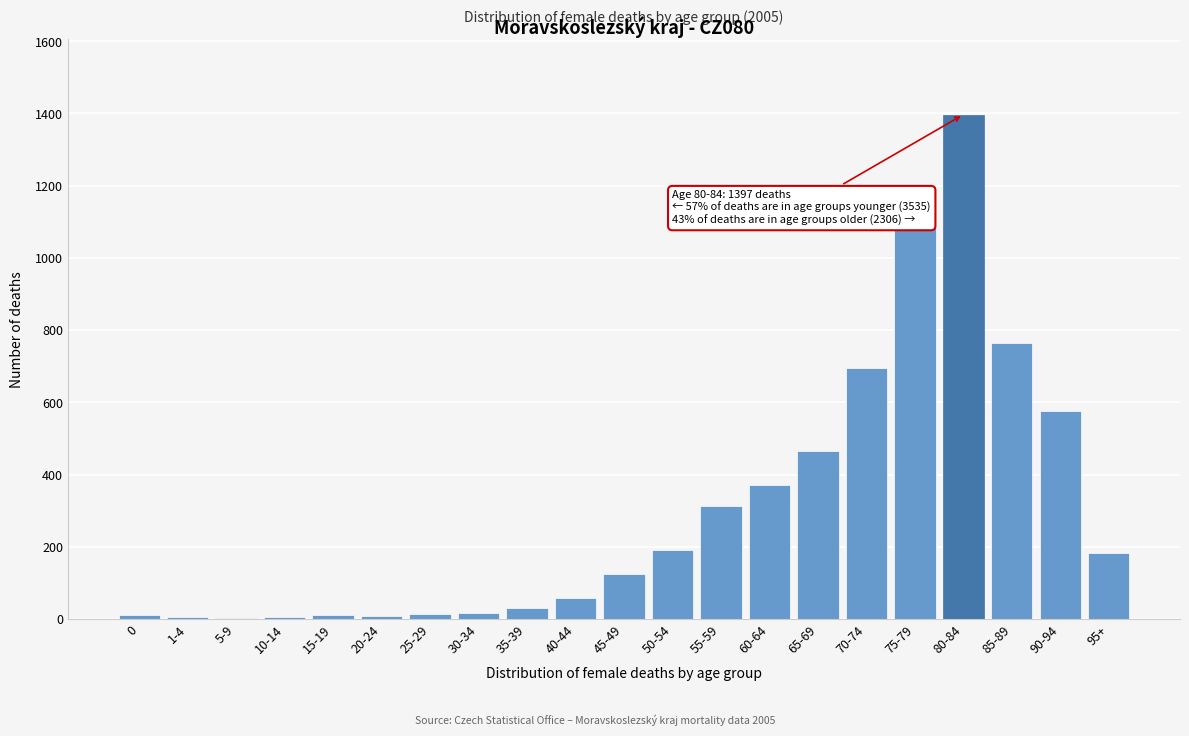

What is the maximum value shown in the chart?

1397